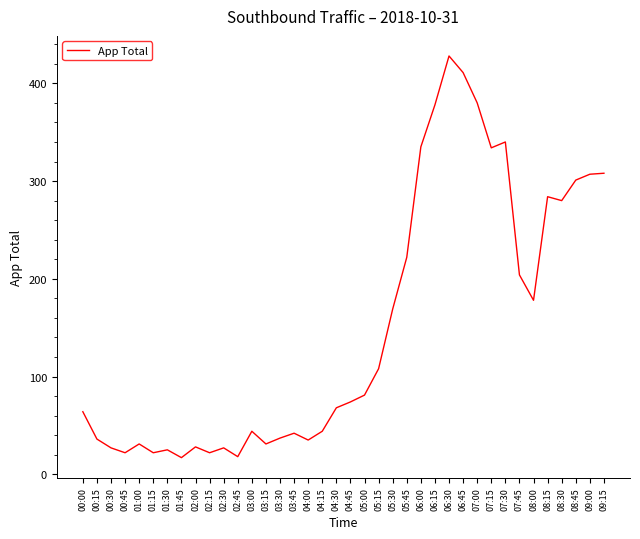

Approximately how many times larger is the value at 04:30 compared to 03:15?

2.2